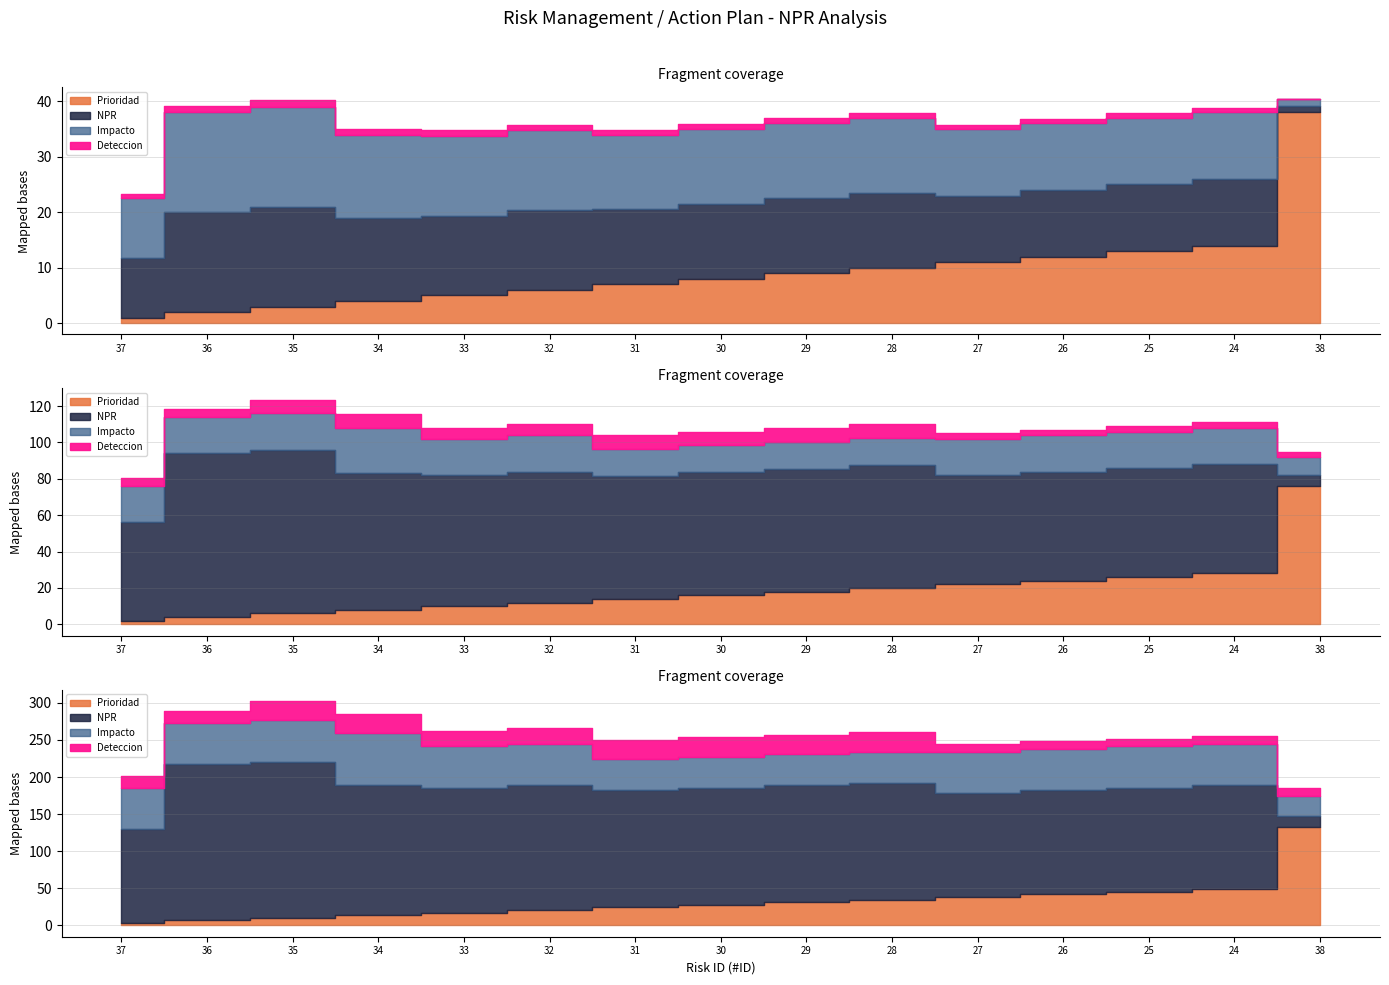

What is the difference between the NPR values at 26 and 28?

5